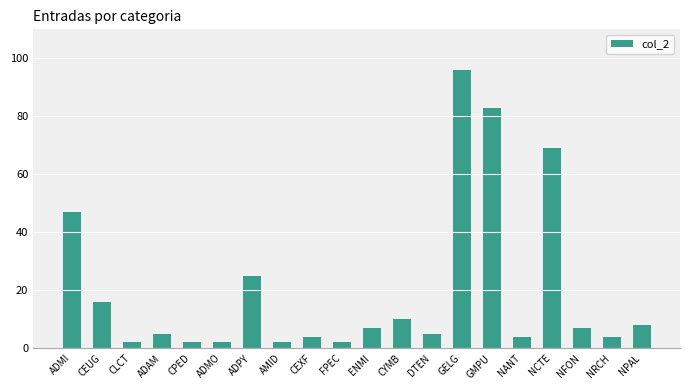

What is the sum of all values?

400